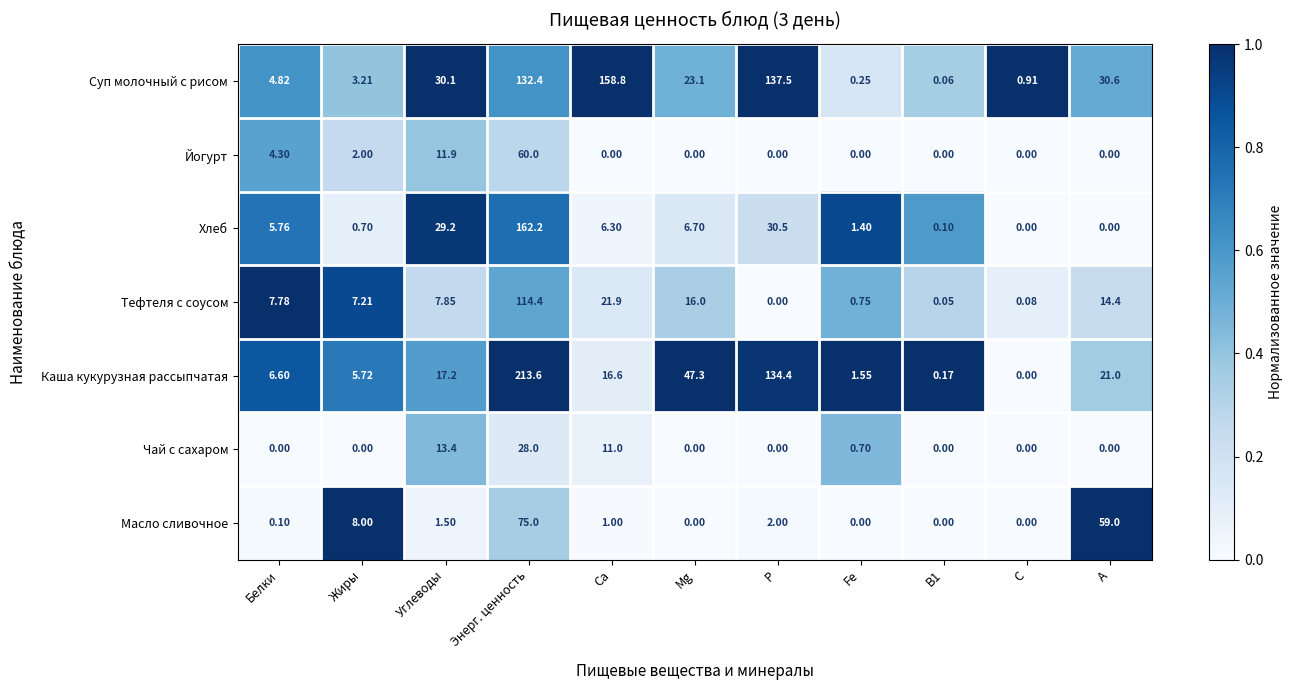

List the series in order of their peak value, highest first.

Каша кукурузная рассыпчатая, Хлеб, Суп молочный с рисом, Тефтеля с соусом, Масло сливочное, Йогурт, Чай с сахаром